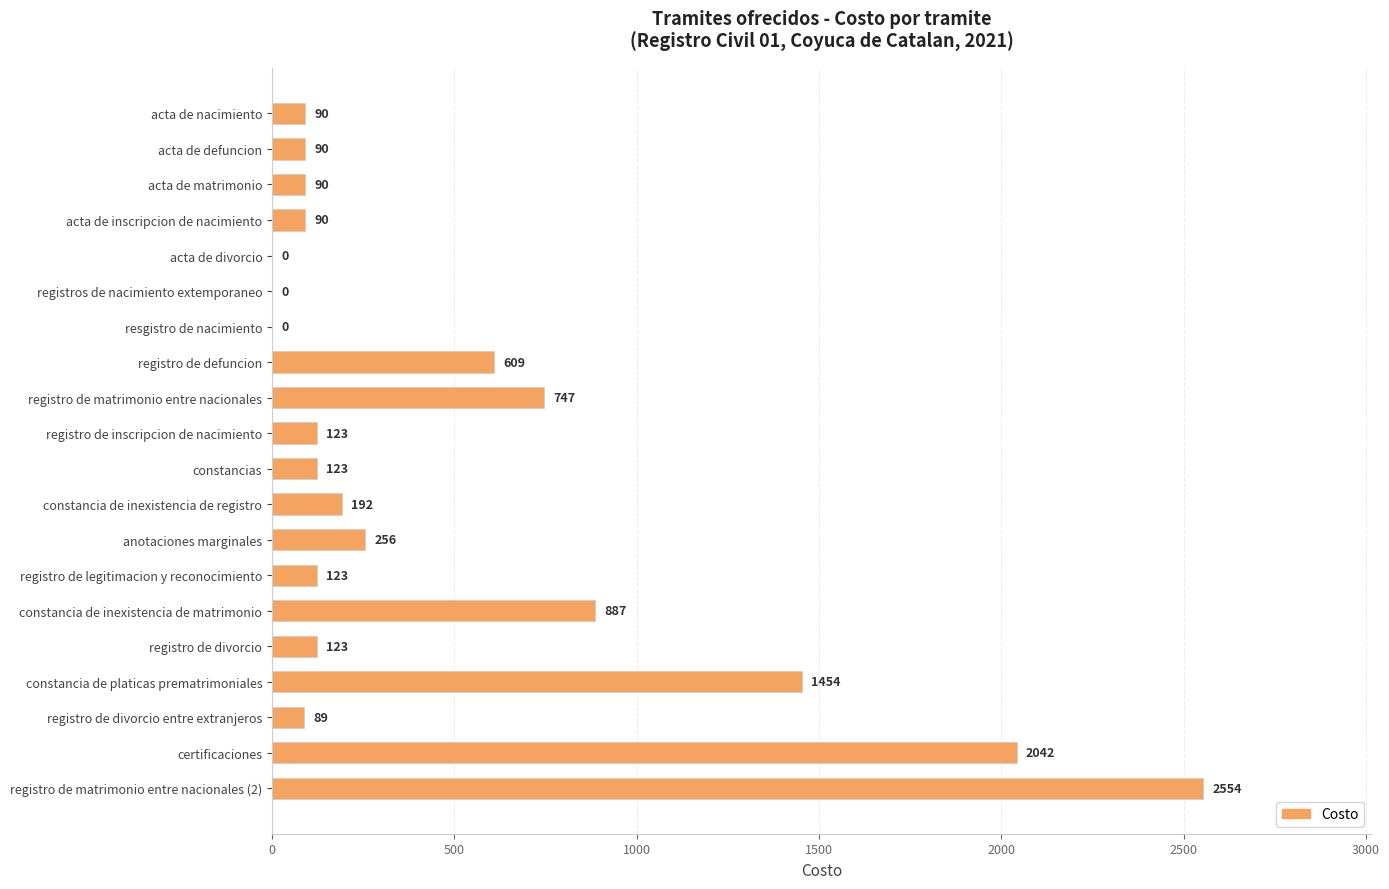

Are the bars grouped side by side (vs. stacked)?

No